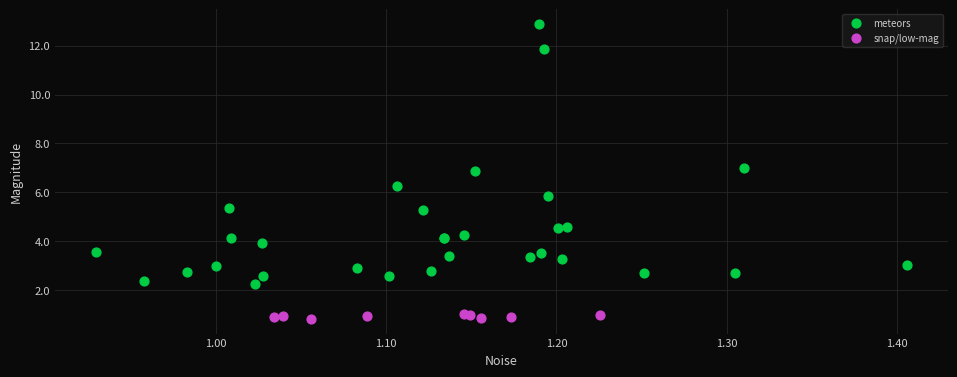

Which series reaches the minimum Y coordinate?

snap/low-mag